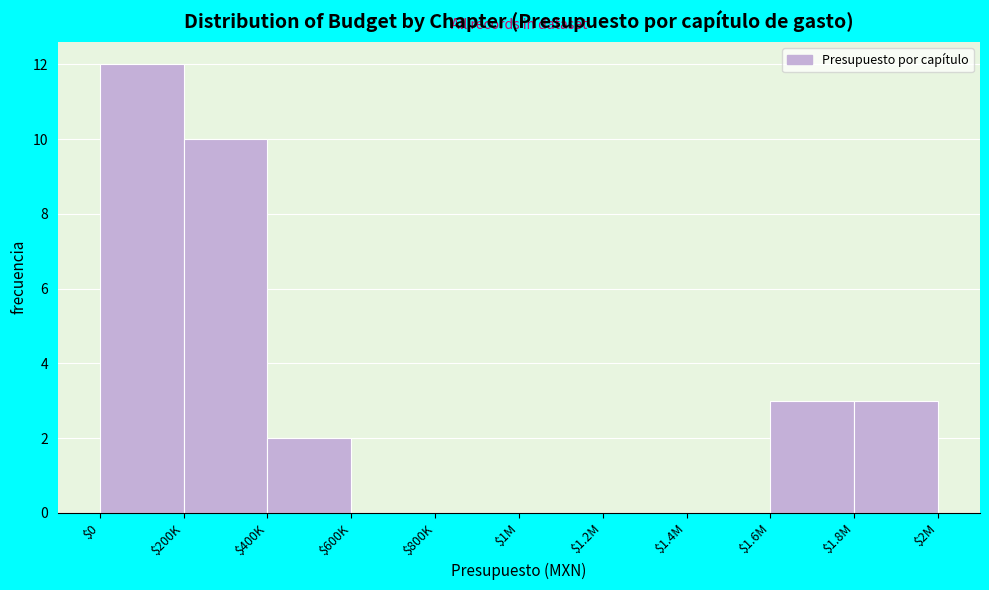

What is the greatest value displayed?

12